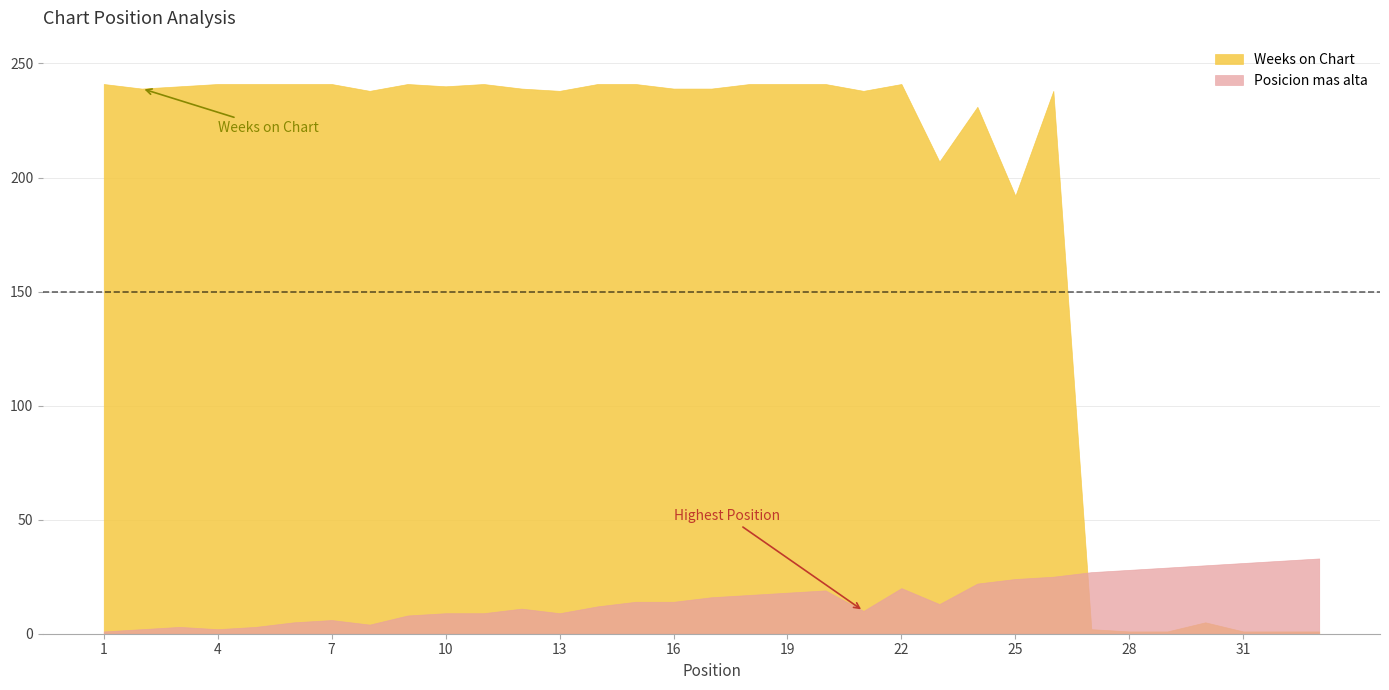

What is the difference between the maximum and minimum values in the Posicion mas alta series?

32